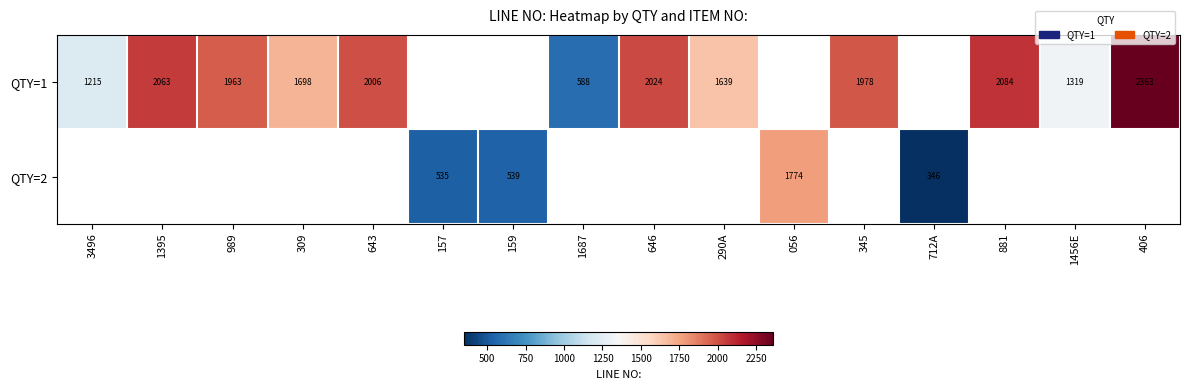

At how many categories does at least one series exceed 1388?

10